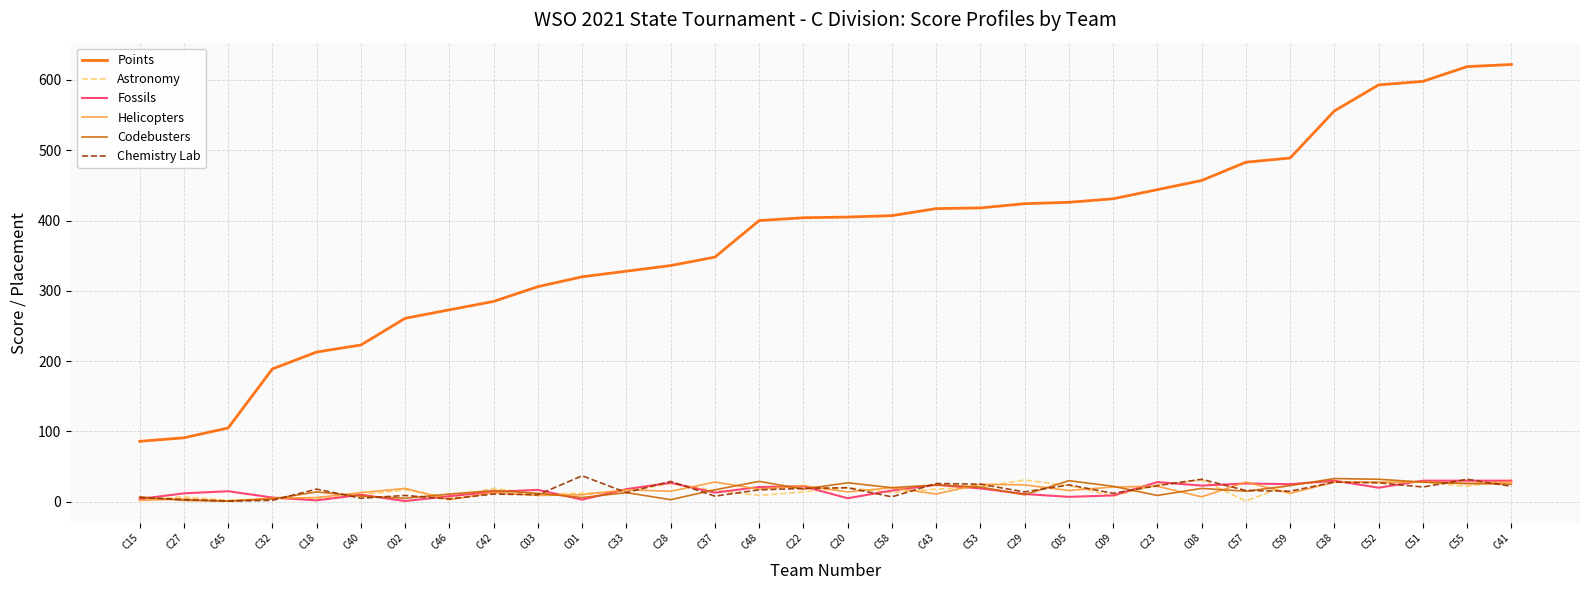

Is it true that Astronomy equals 3 at C15?

True